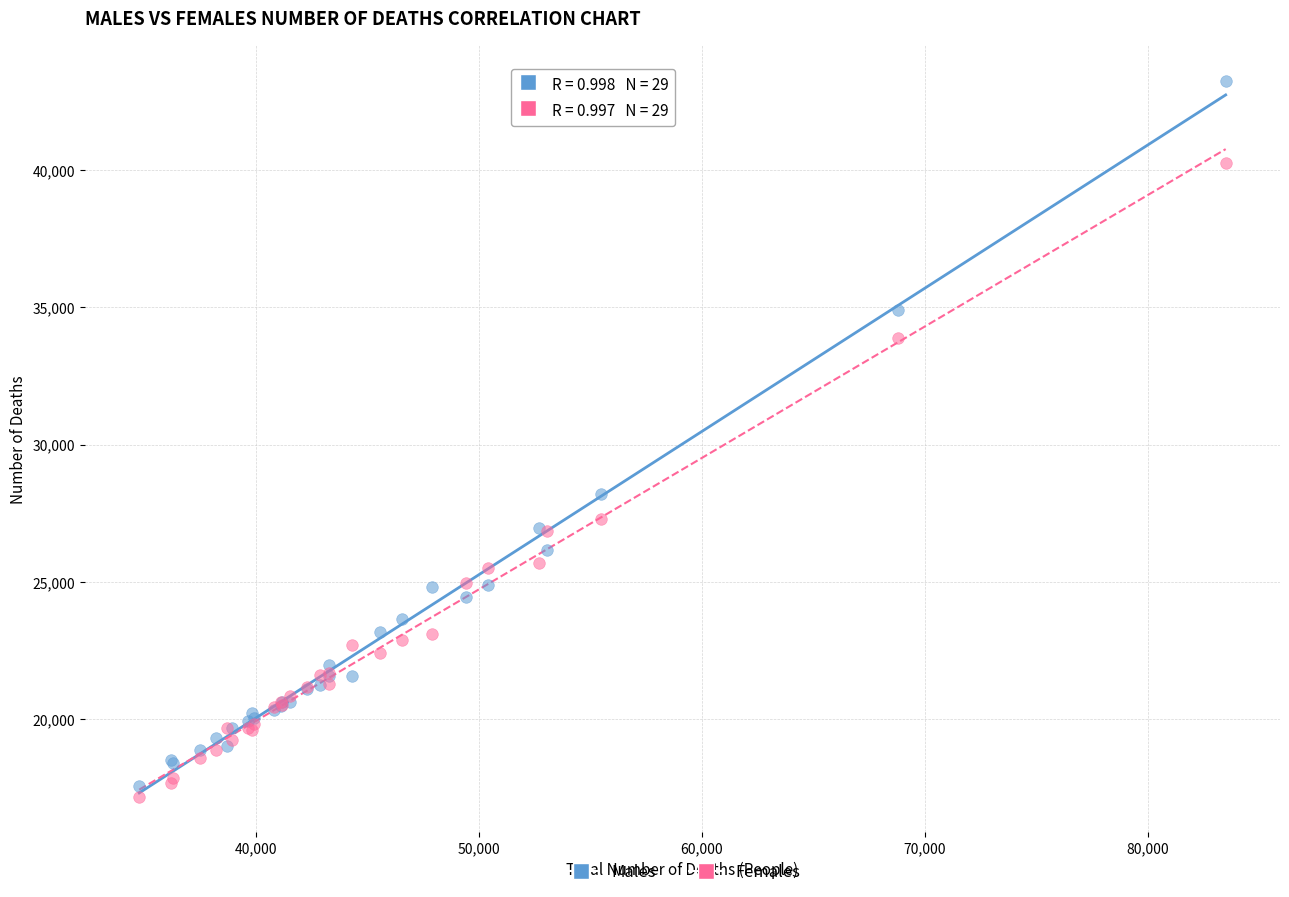

Which series reaches the maximum Y coordinate?

Males